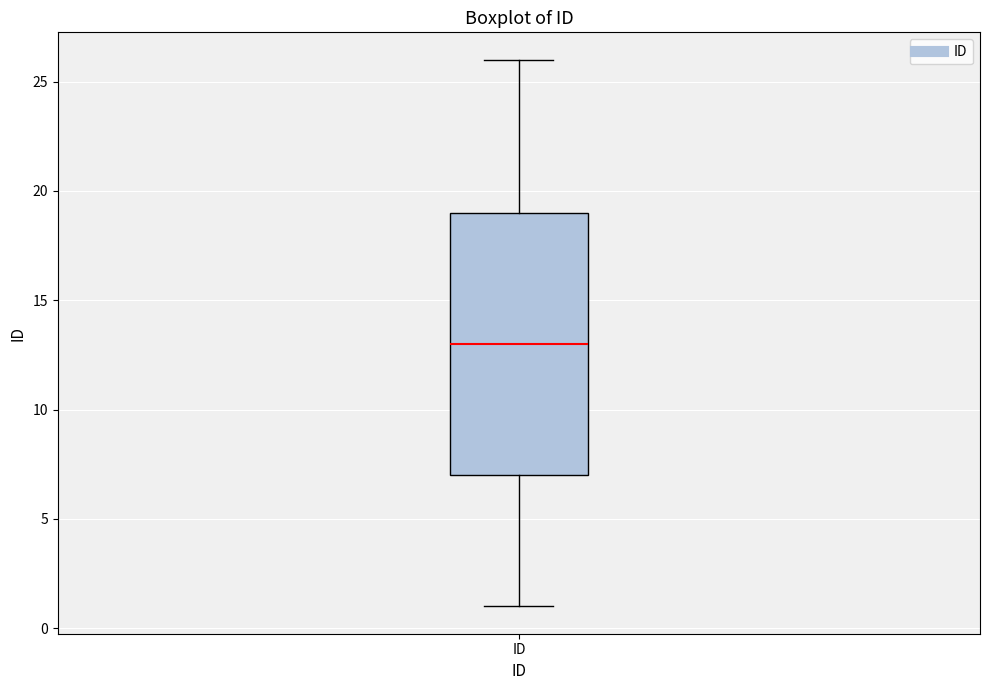

Where does the median line of the box for ID sit on the y-axis? The values are not printed on the chart, so give them approximately, as read against the axis.

13